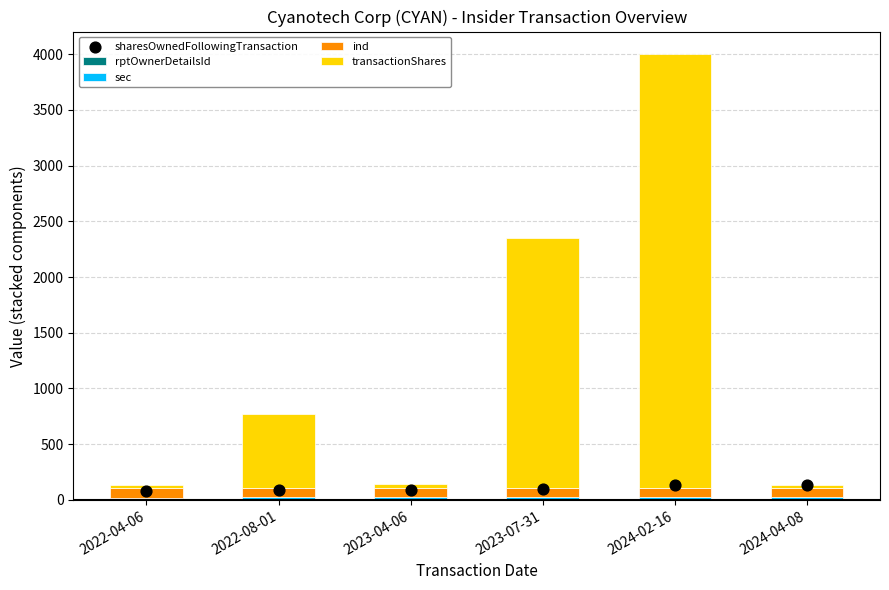

At which category is the sum across all series the highest?

2024-02-16